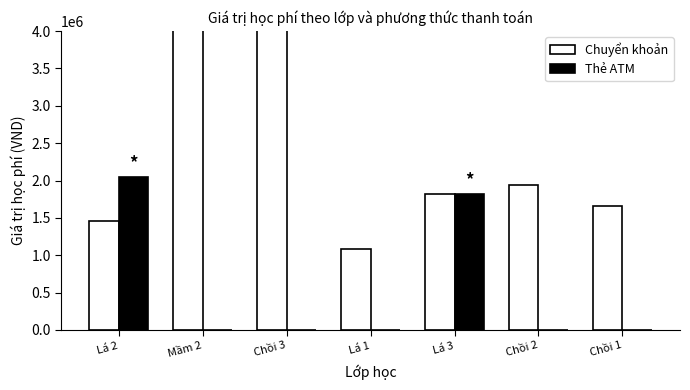

Which has a higher value, Lá 1 or Chồi 1?

Chồi 1